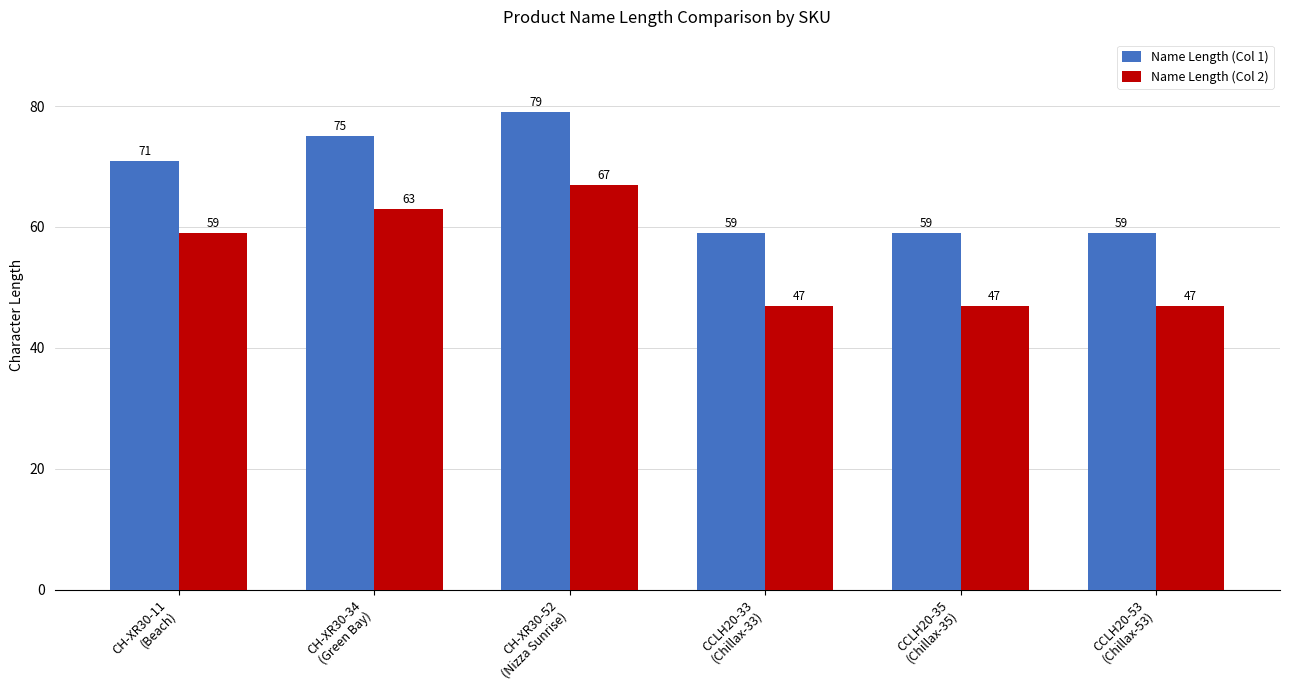

Which series has the largest total across all categories?

Name Length (Col 1)